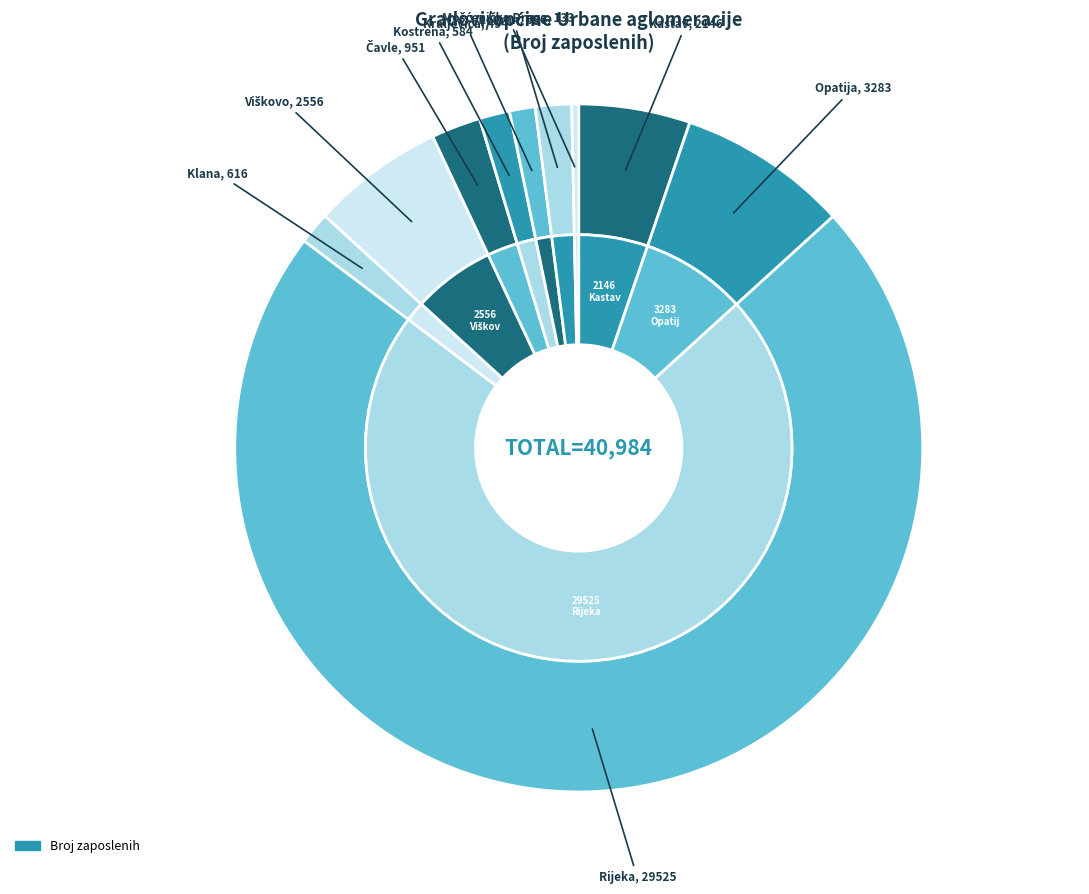

The Lovran slice represents 1% of the pie. True or false?

False